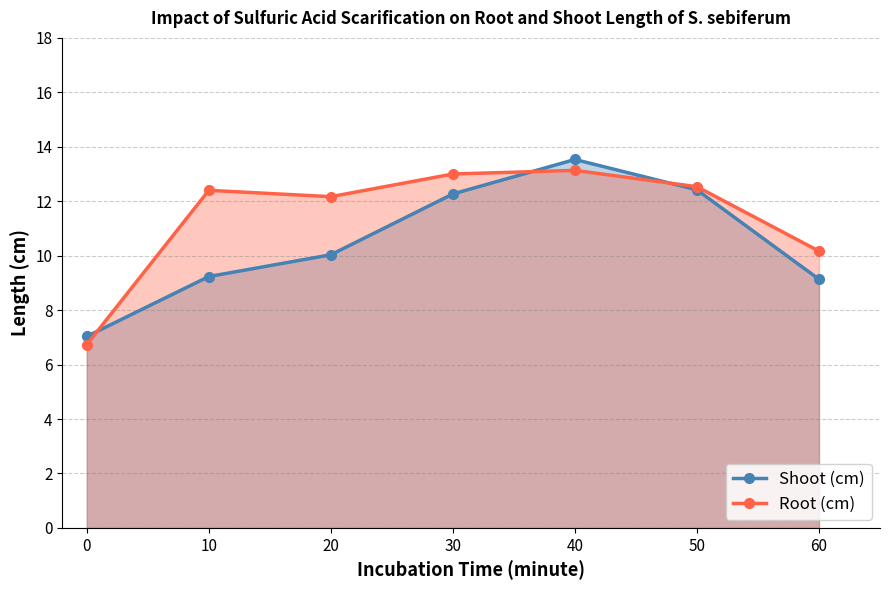

True or false: Root (cm) has a value of 21.7 at 30.

False